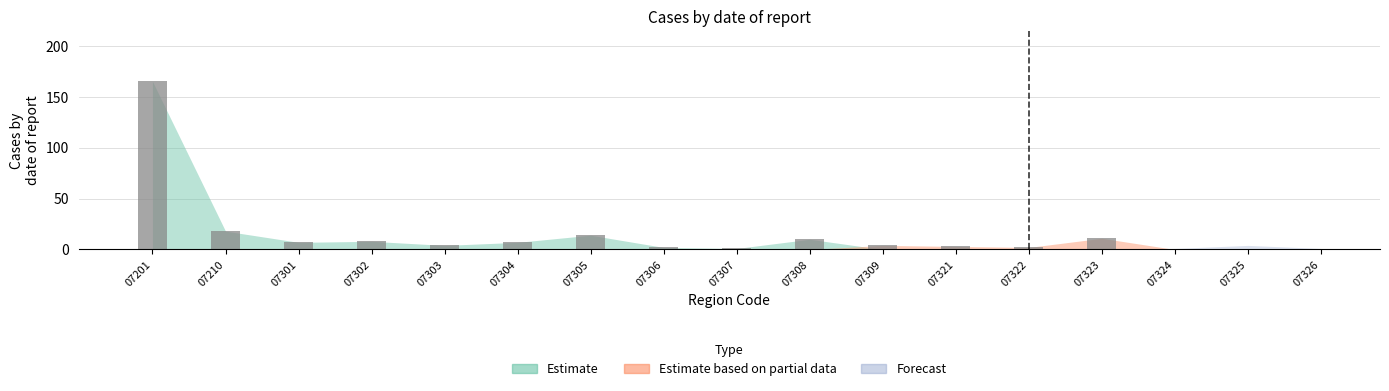

True or false: the data shows 18 at 07210.

True